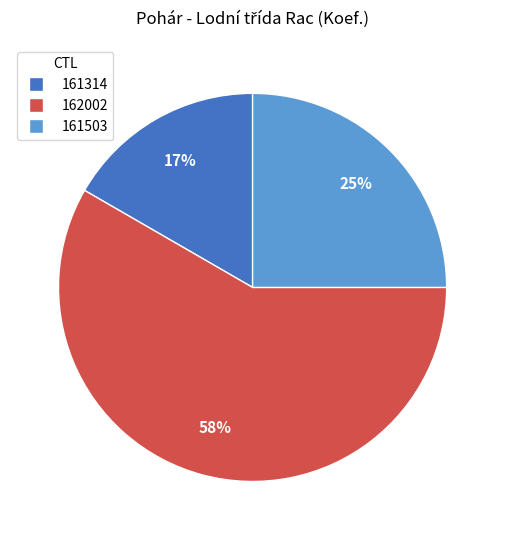

The 161503 slice represents 25% of the pie. True or false?

True